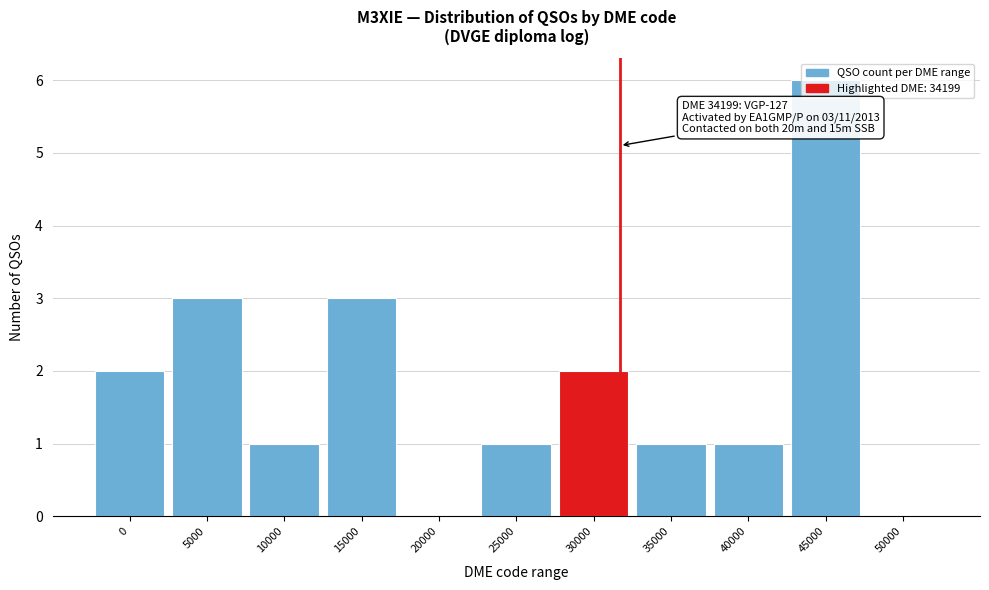

What is the sum of all values?

20